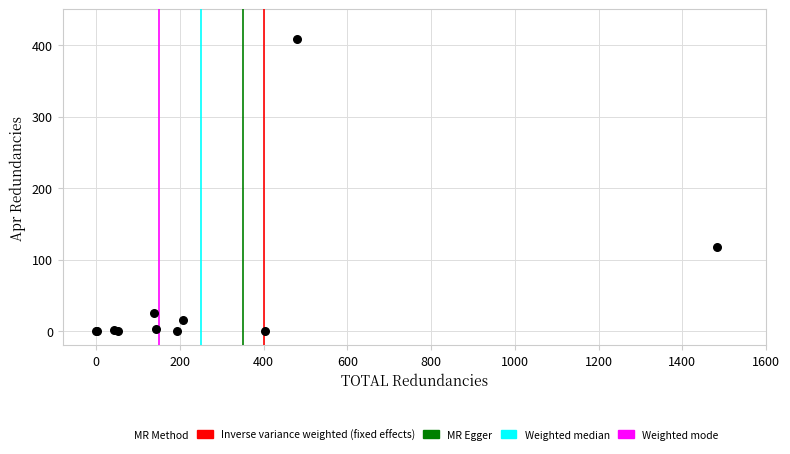

What Y value in the scatter plot is closest to 204?

118